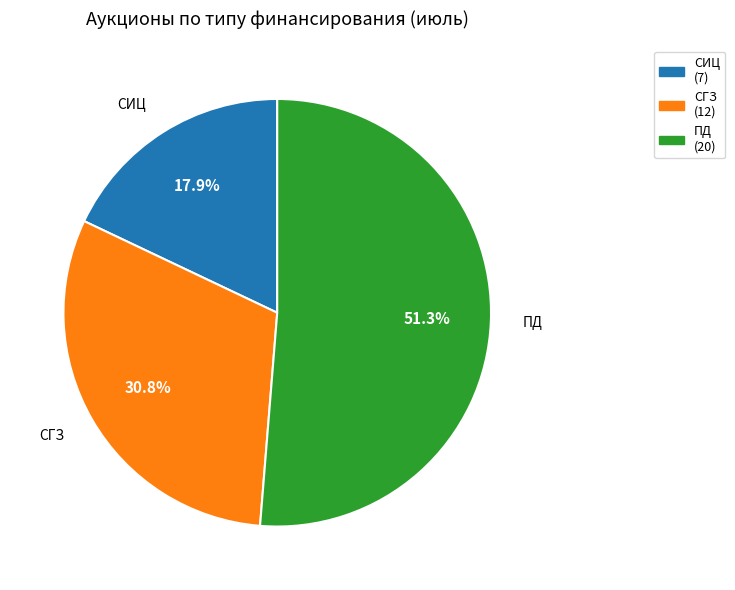

What is the largest slice in the pie chart?

ПД